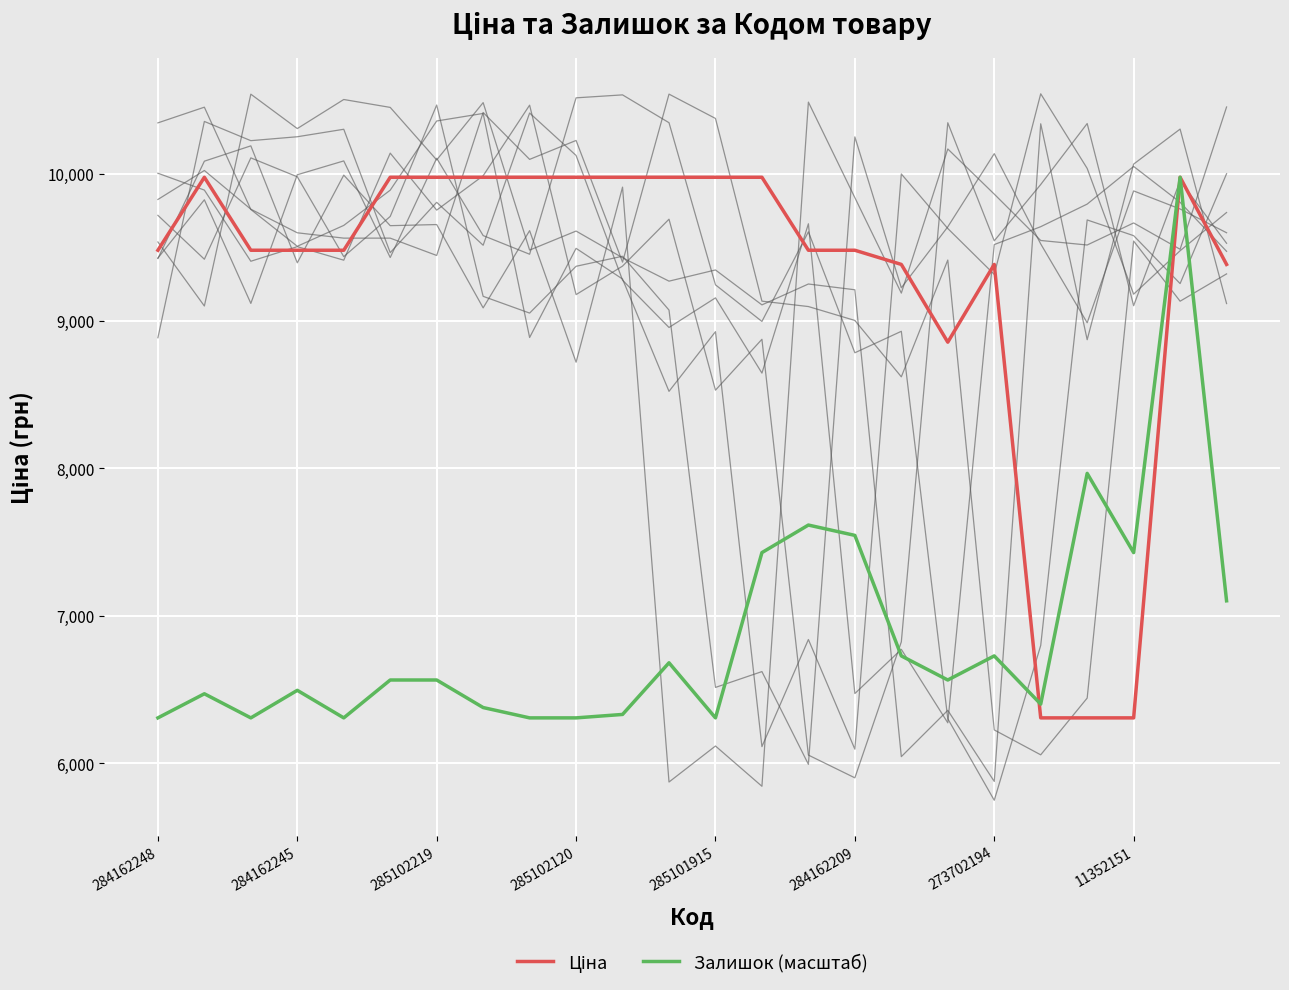

Which series has the largest total across all categories?

Ціна